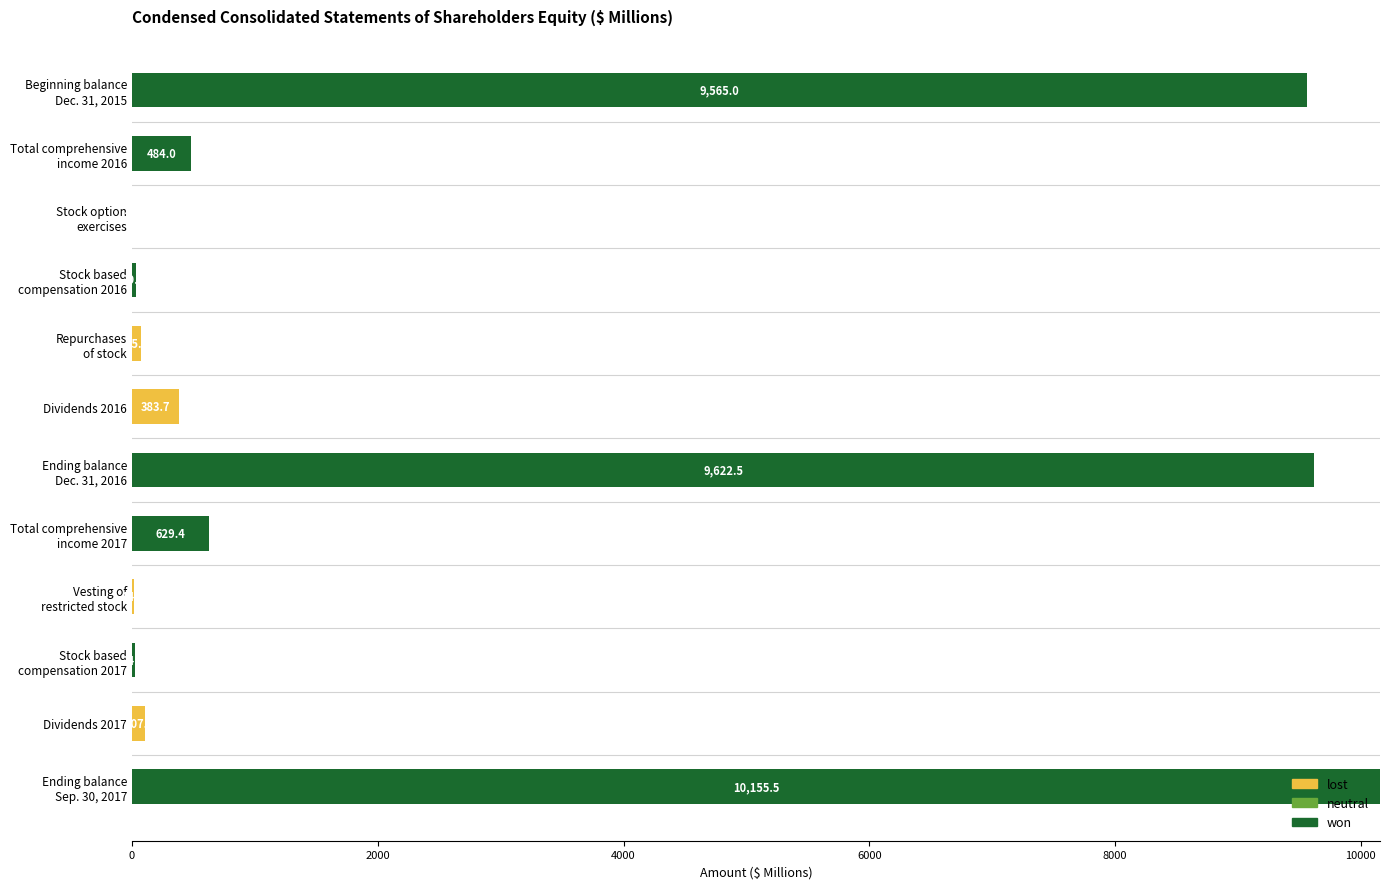

What is the highest value of the won series?

10155.5